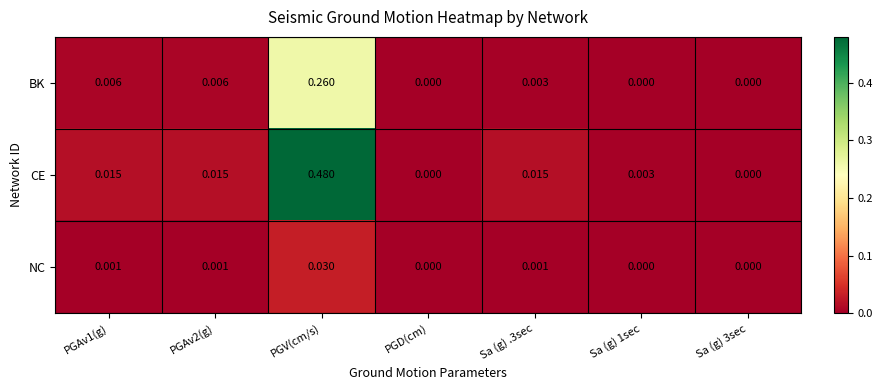

List the series in order of their overall mean, lowest first.

NC, BK, CE